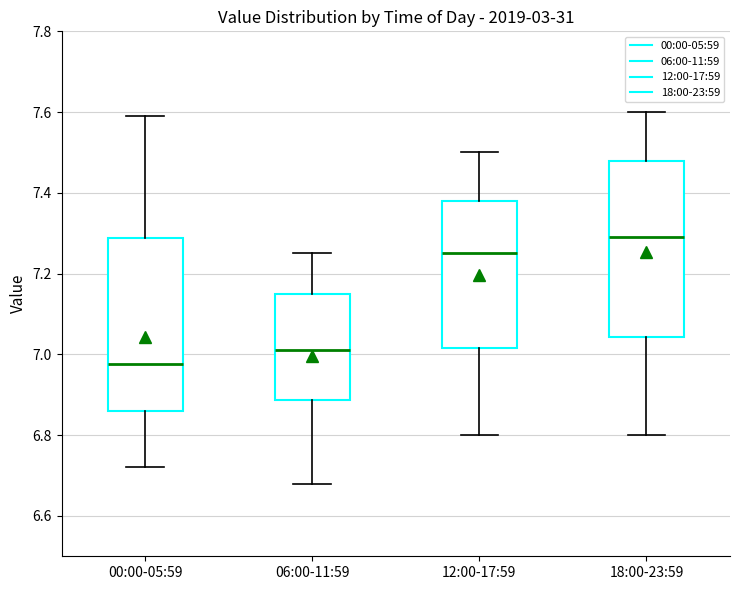

Which box's median line is the lowest?

00:00-05:59